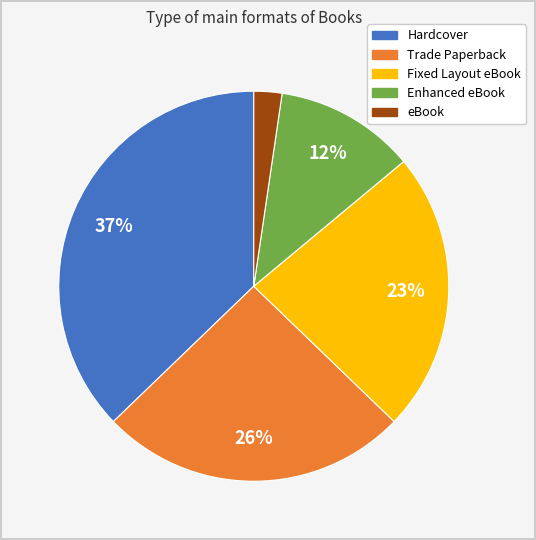

The eBook slice represents 2% of the pie. True or false?

True